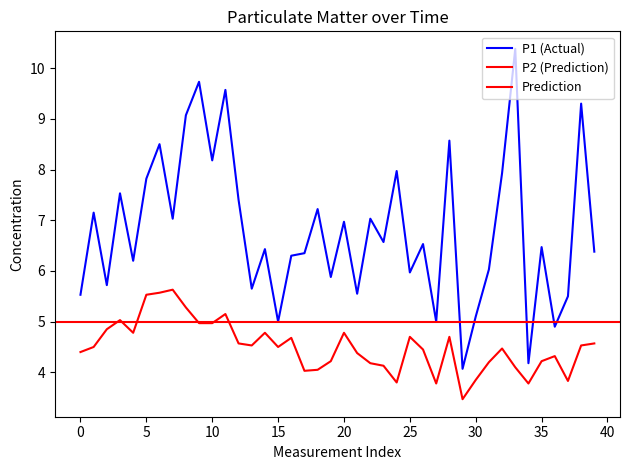

Which series has the largest total across all categories?

P1